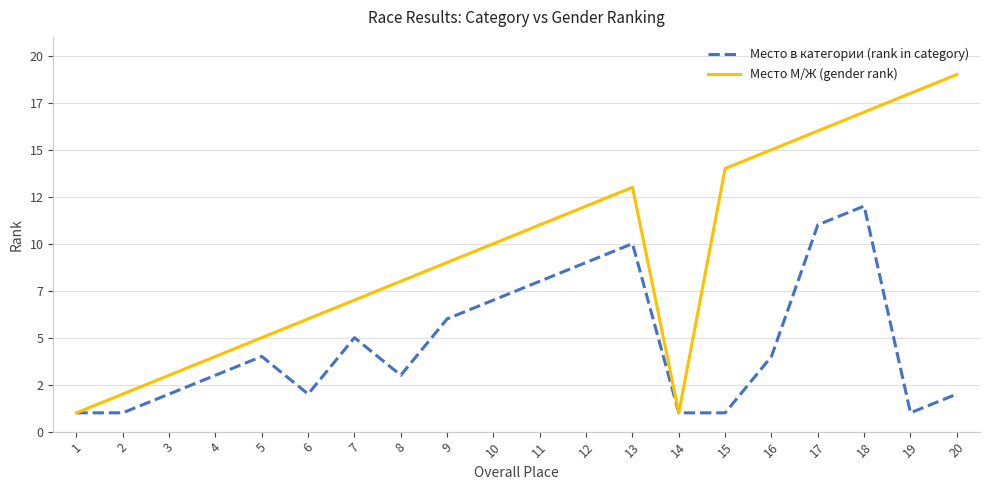

What are all the series names shown in the legend?

Место в категории (rank in category), Место М/Ж (gender rank)